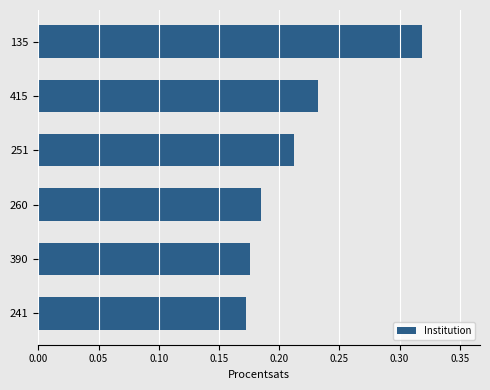

At which label is the value closest to 0?

241